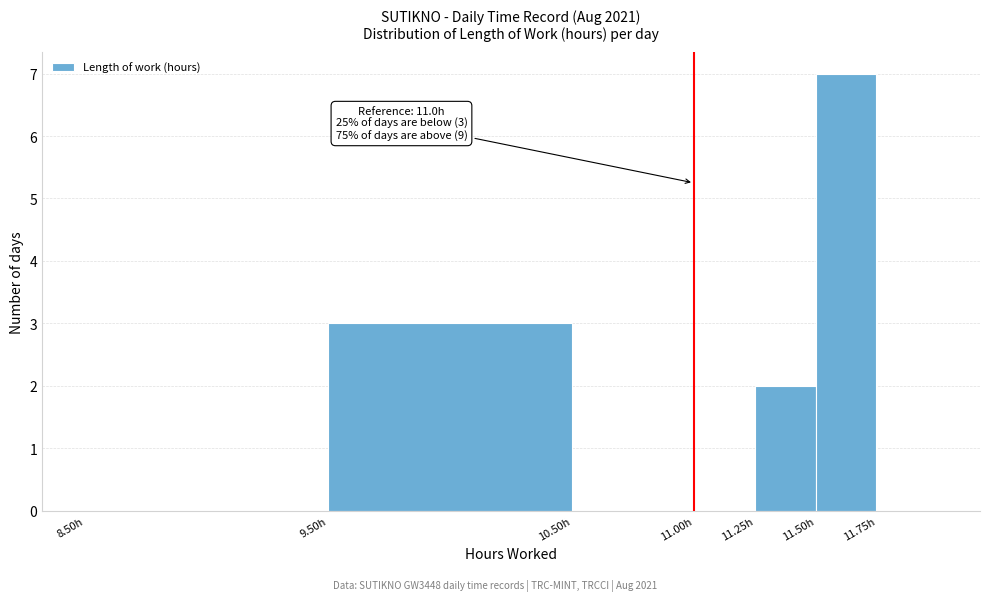

Which range on the x-axis has the tallest bar?

11.50 to 11.75